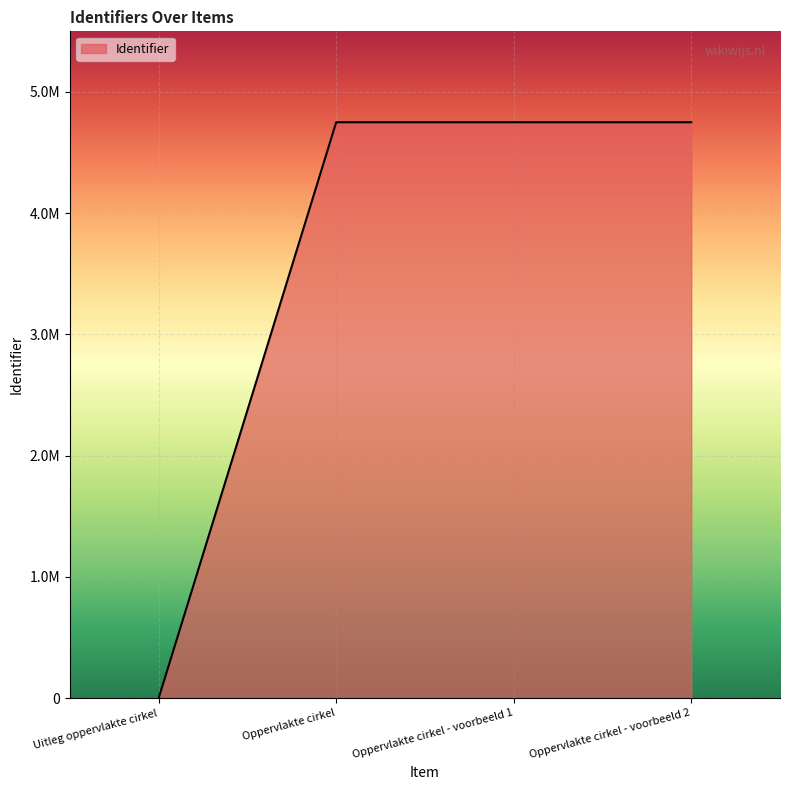

What is the change in value from Uitleg oppervlakte cirkel to Oppervlakte cirkel - voorbeeld 2?

+4750271